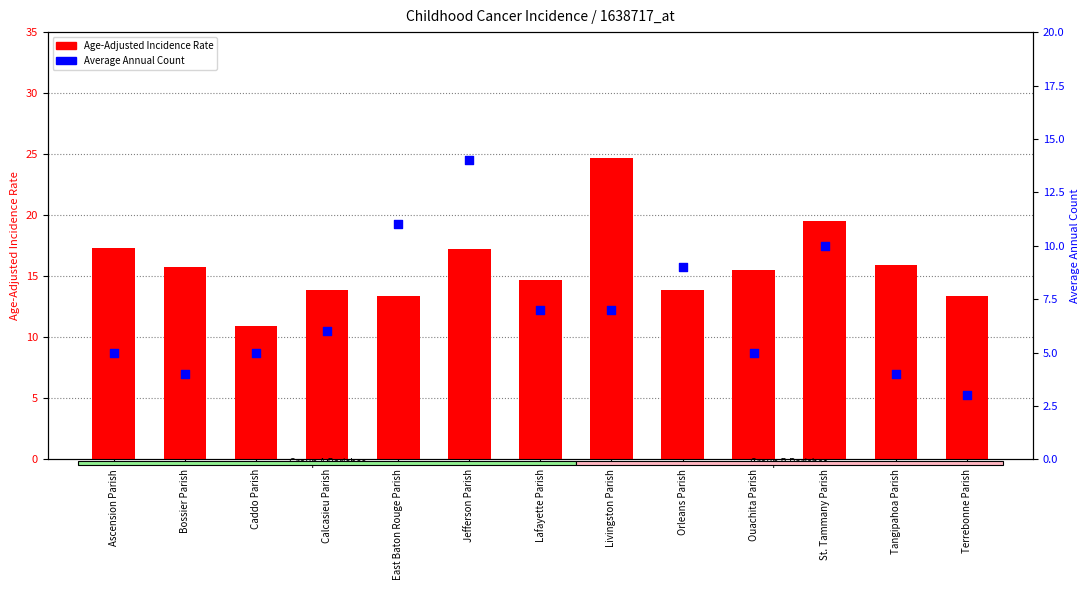

What is the total value across all series at Caddo Parish?

15.9